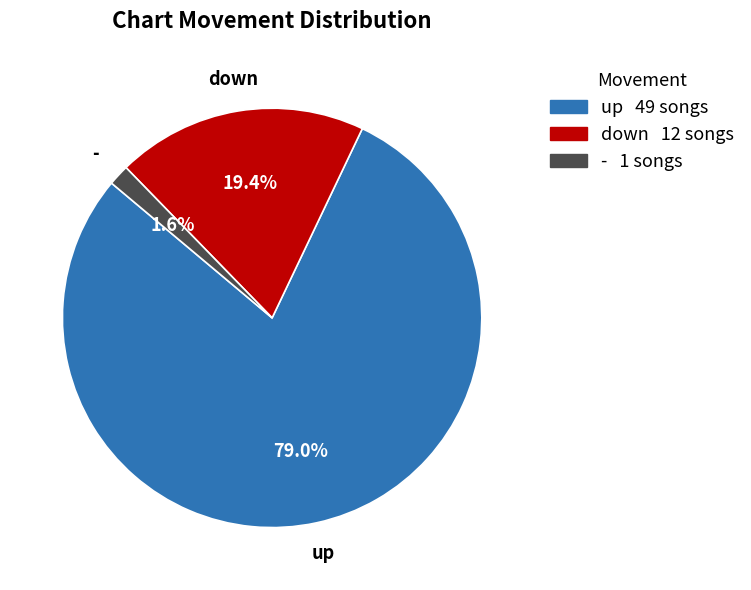

What is the largest slice in the pie chart?

up